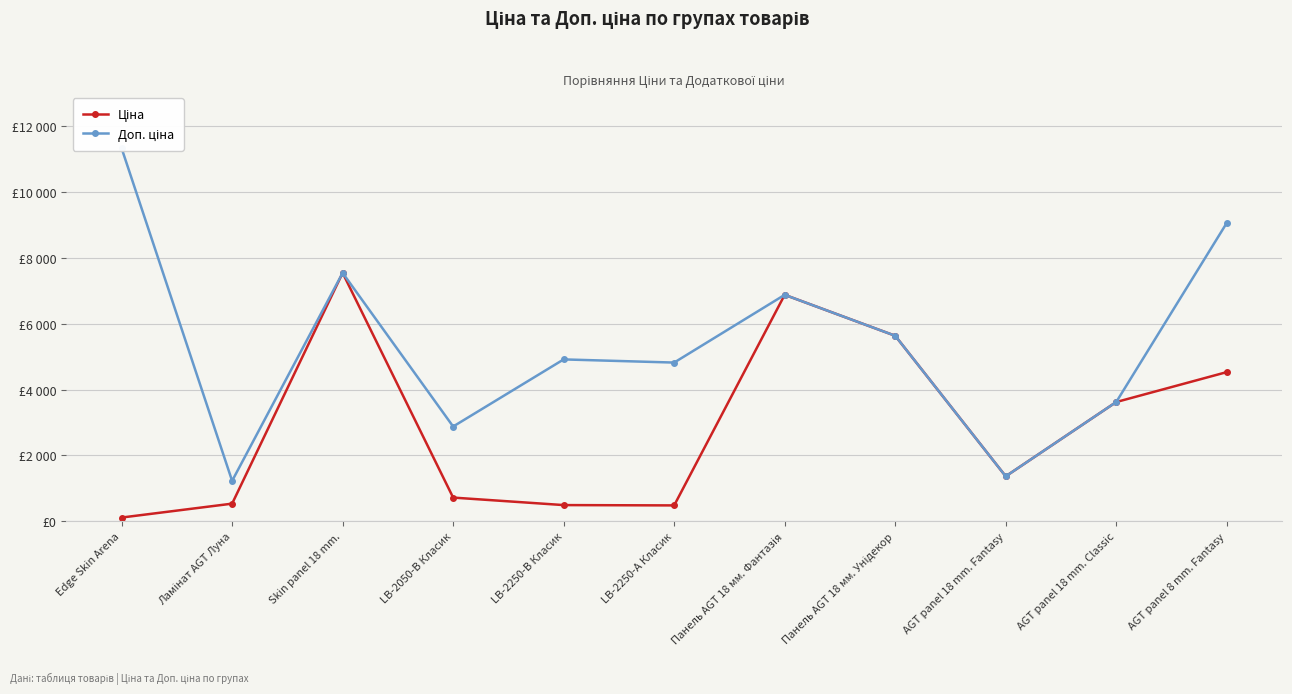

Is the value of Доп. ціна at AGT panel 18 mm. Classic greater than the value of Ціна at Edge Skin Arena?

Yes